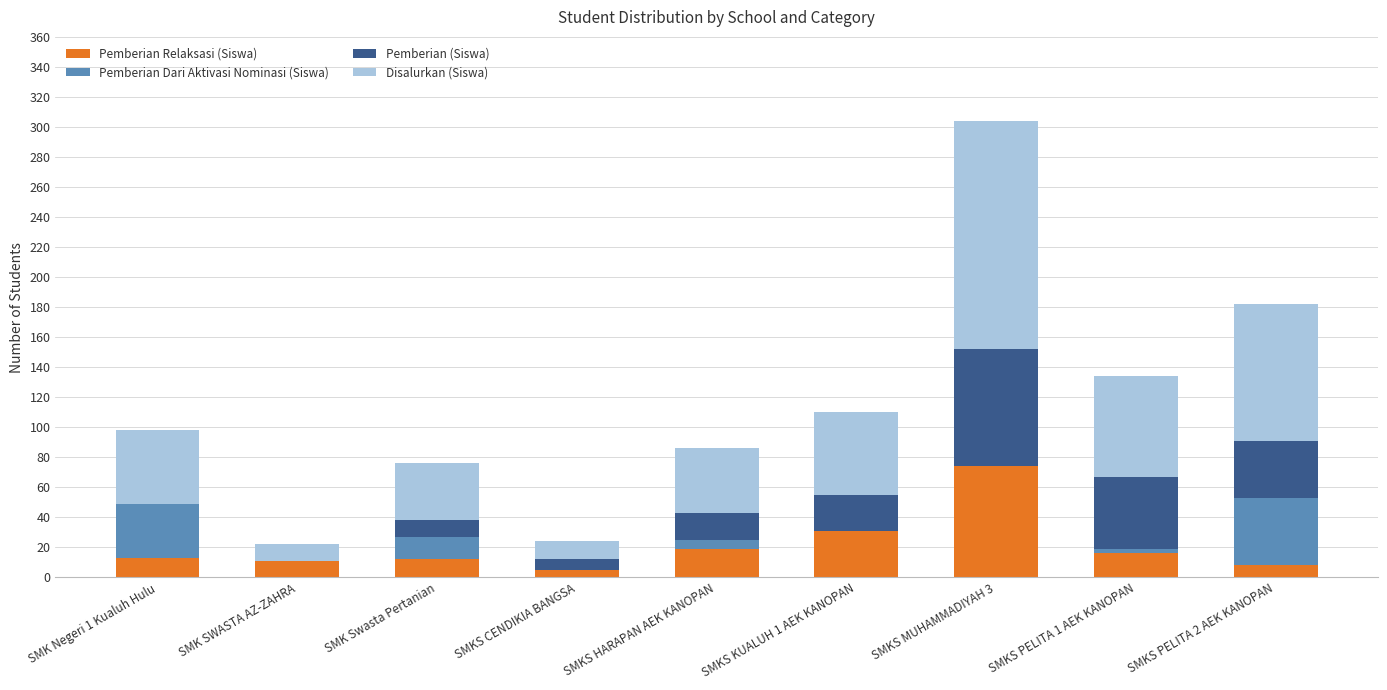

At which category is the sum across all series the highest?

SMKS MUHAMMADIYAH 3